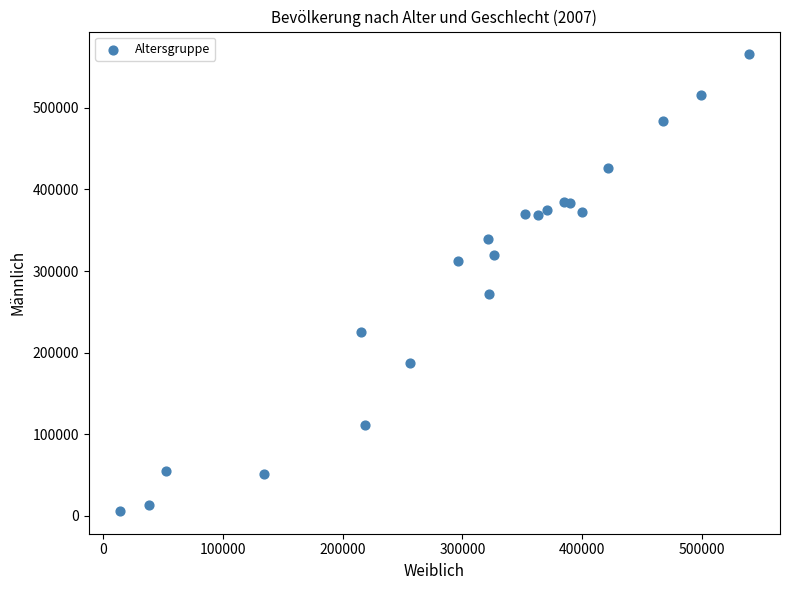

What Y value in the scatter plot is closest to 285736?

271553